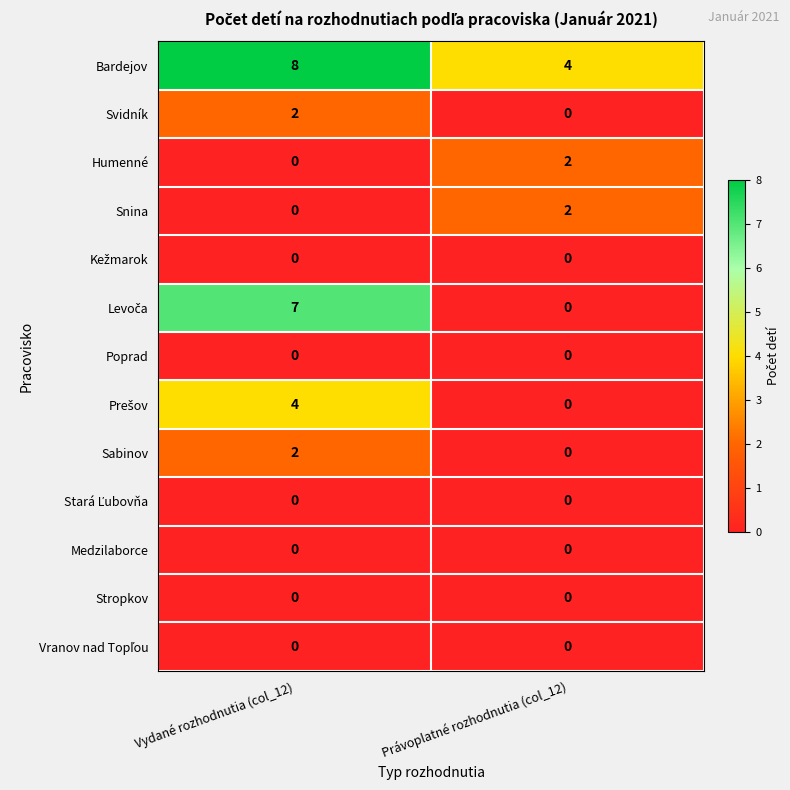

Rank the categories by Bardejov value from lowest to highest.

Právoplatné rozhodnutia (col_12), Vydané rozhodnutia (col_12)